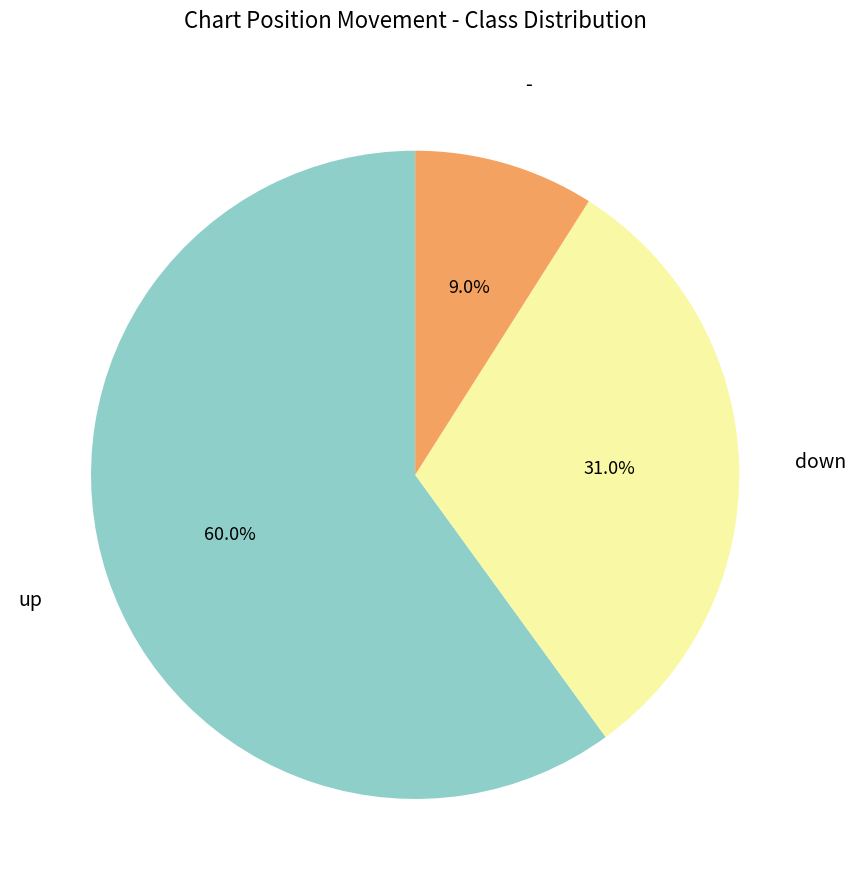

Is there any slice that represents more than half of the pie?

Yes